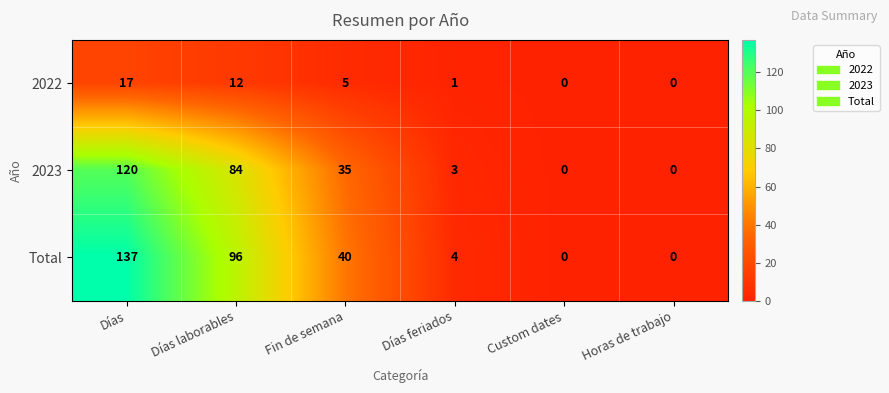

The 2023 series shows -60 at Horas de trabajo. True or false?

False